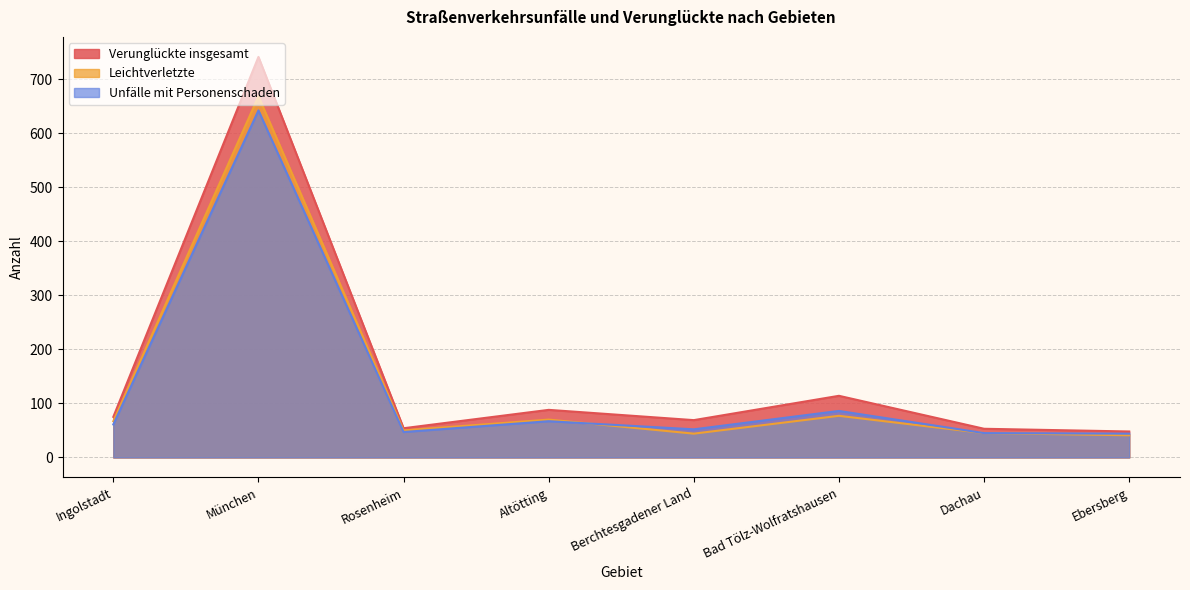

How many interior local peaks does the Leichtverletzte series have?

3